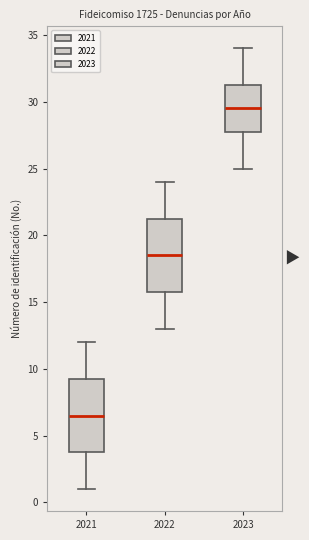

Which box has the lowest median line?

2021